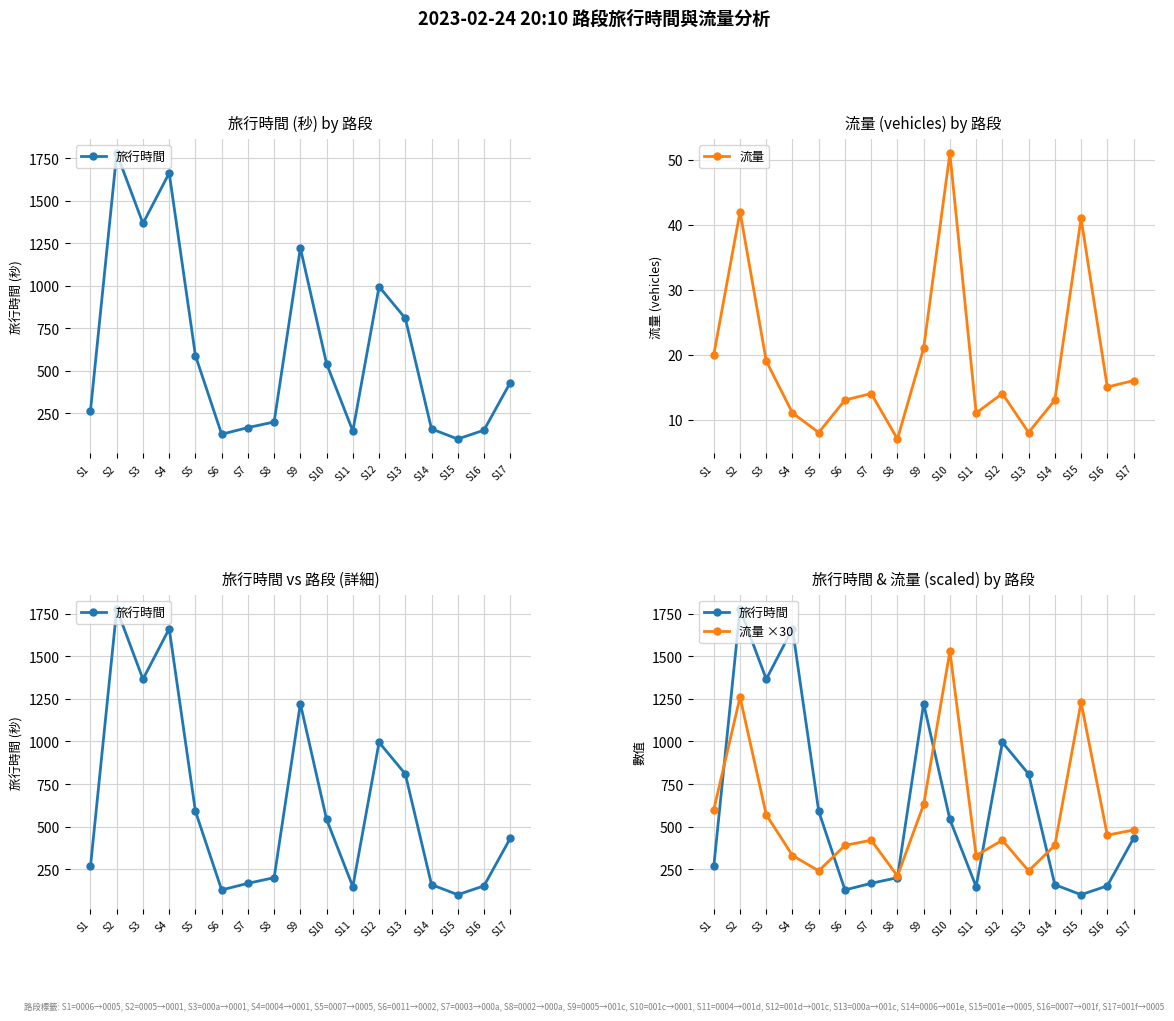

The 旅行時間 series shows 3186 at S2. True or false?

False